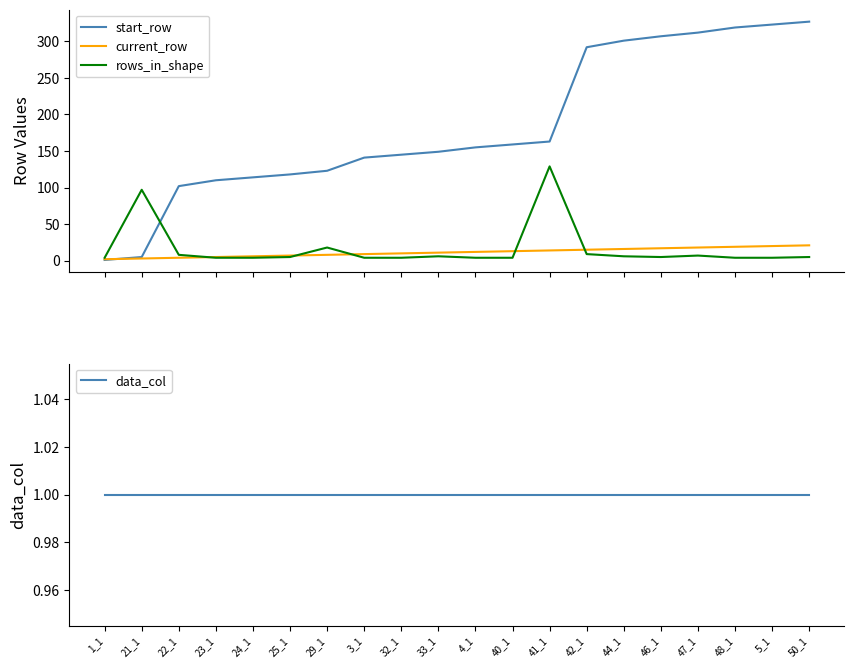

What is the total value across all series at 4_1?

172